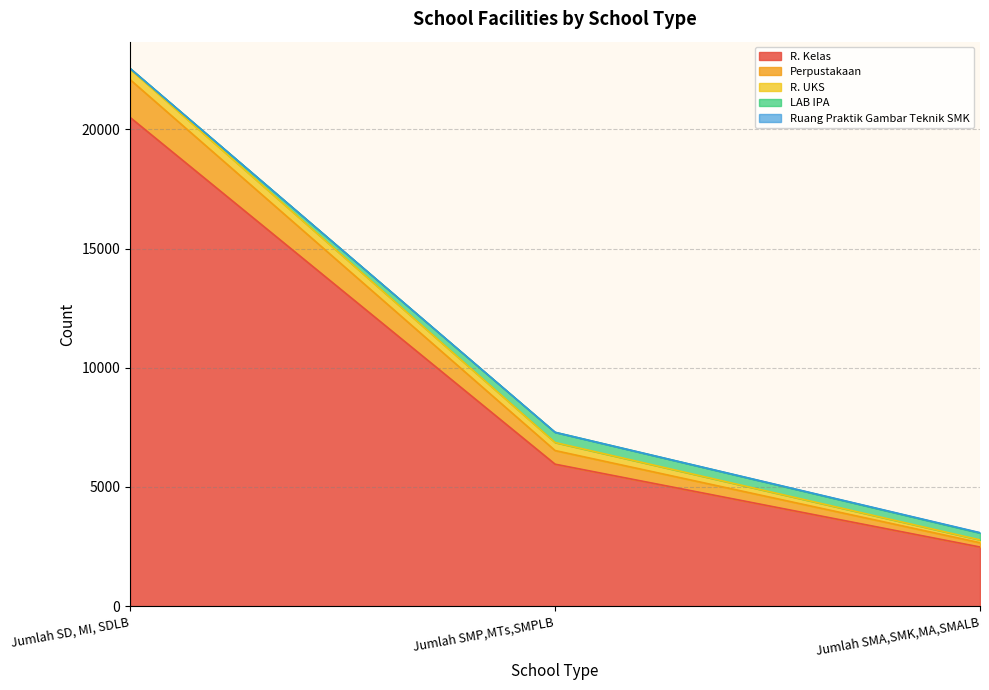

Count the LAB IPA values in the range 27 to 428.

3